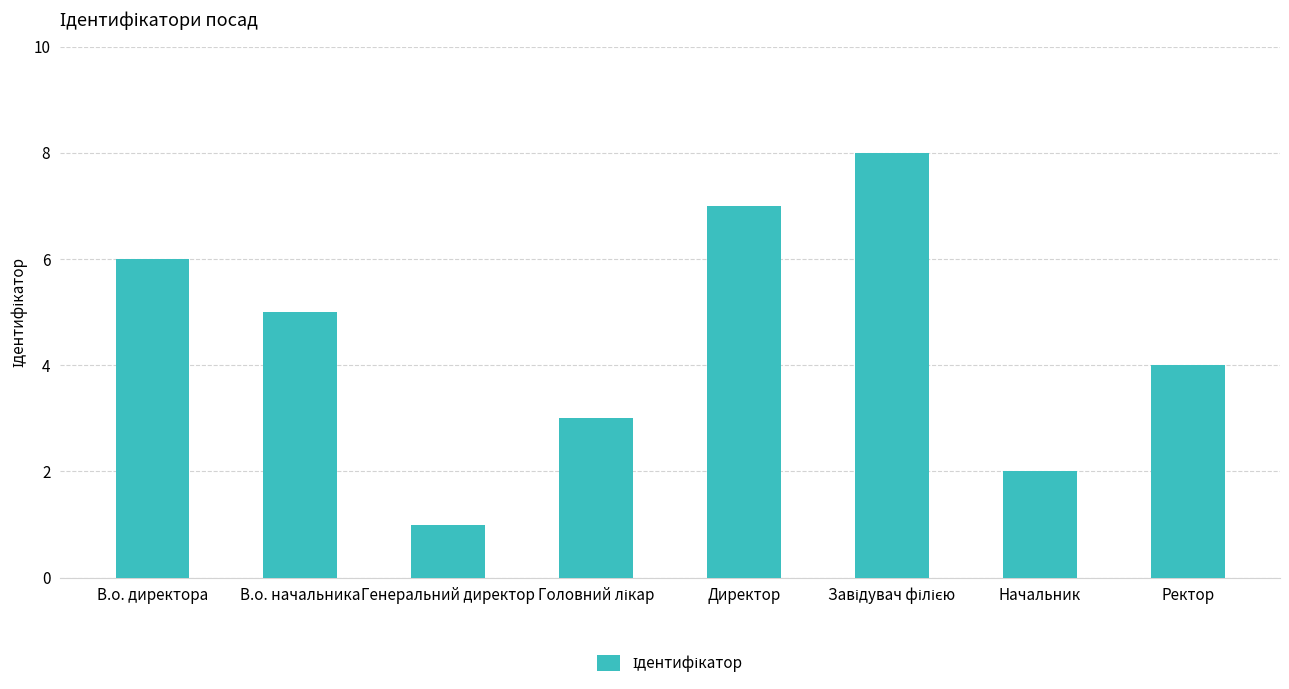

What is the minimum value shown in the chart?

1